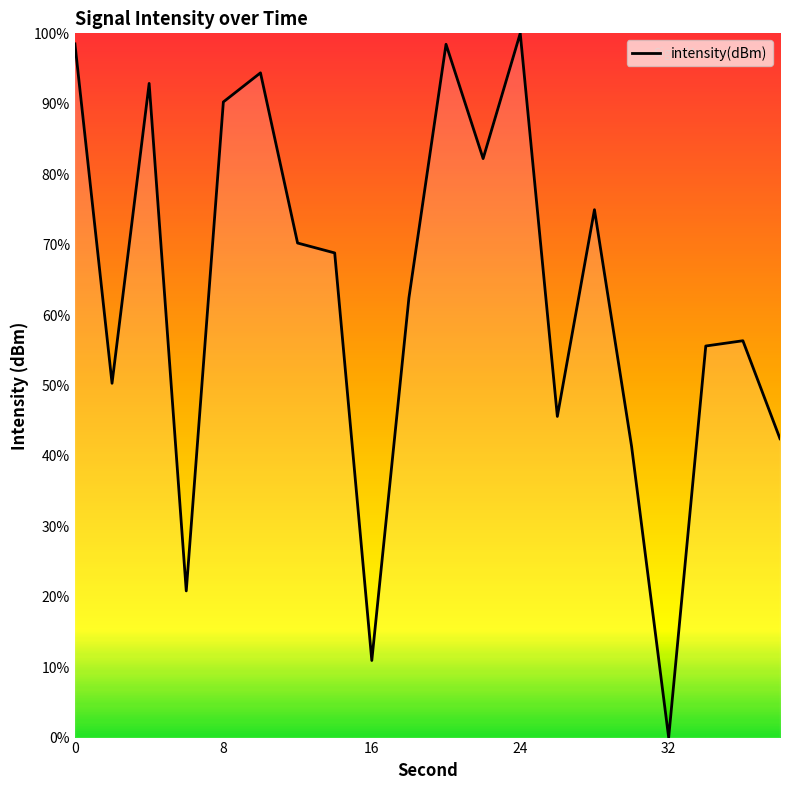

What is the difference between the maximum and minimum values?

100.0